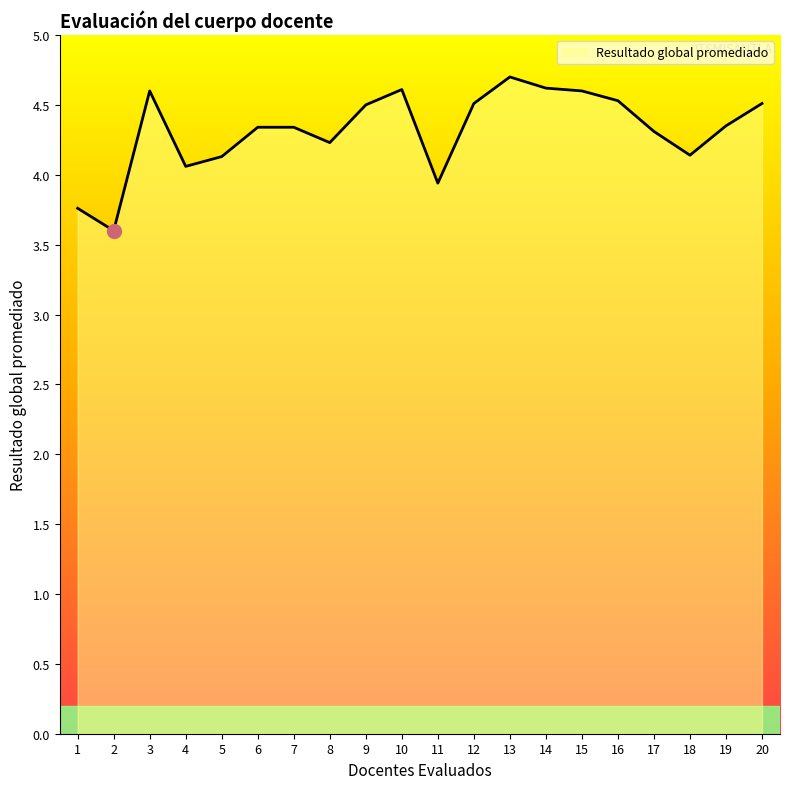

At which label does the data first exceed 4?

3